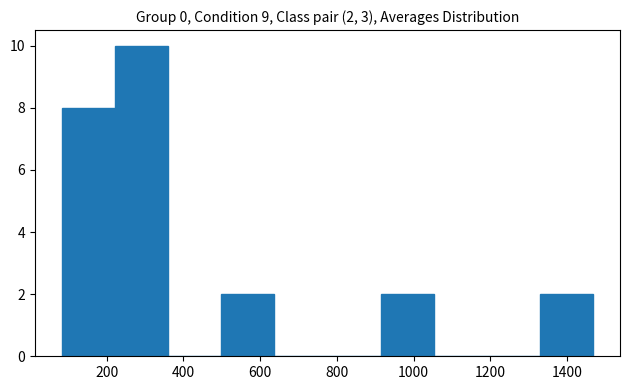

Over which range of the x-axis is the bar tallest?

220 to 360